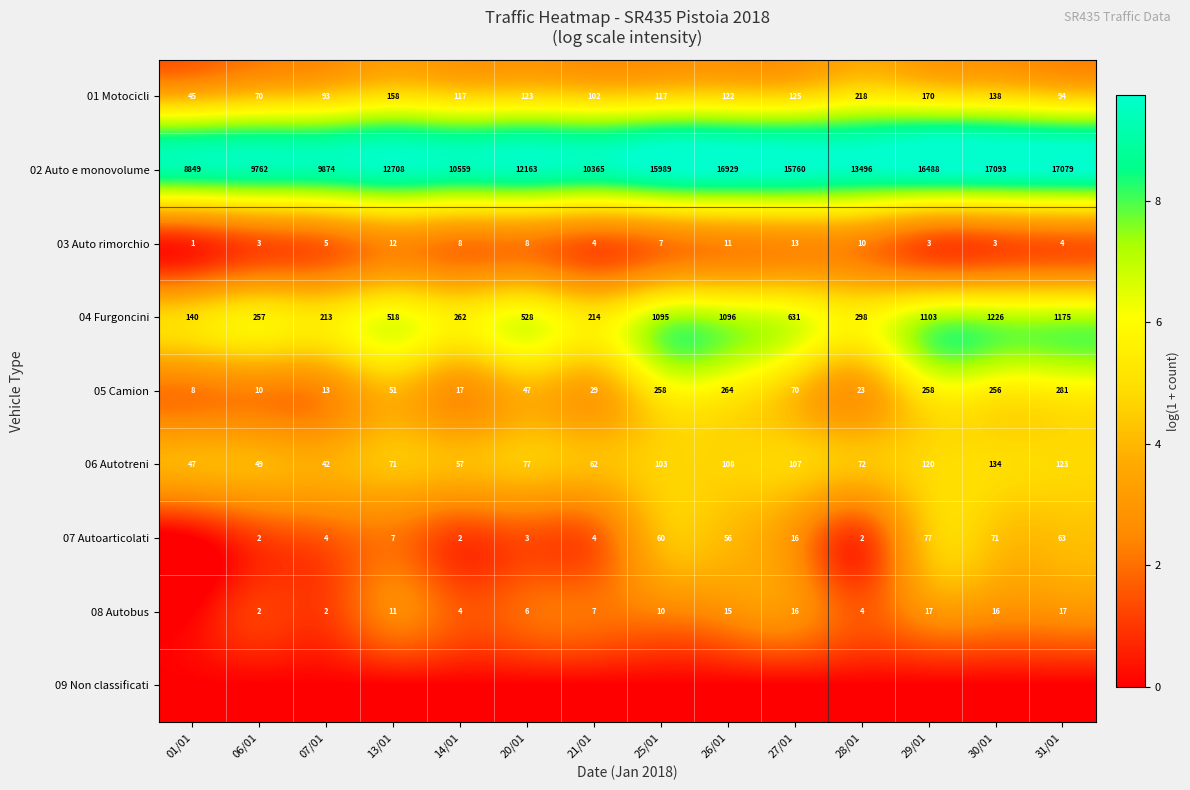

True or false: 01 Motocicli has a value of 177 at 21/01.

False